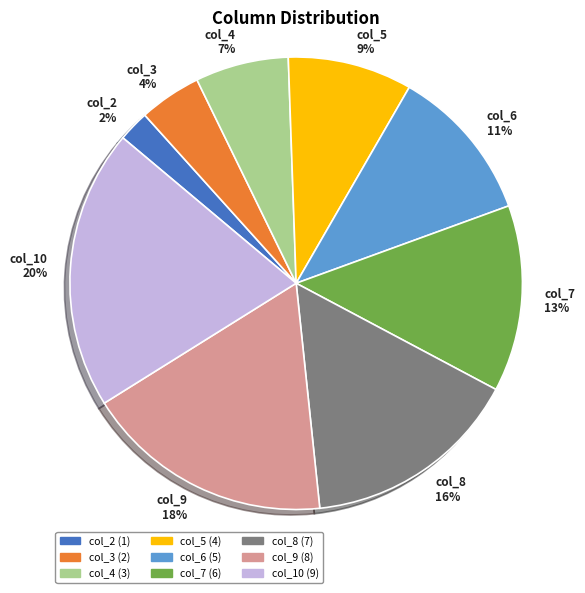

Does any single category account for the majority?

No